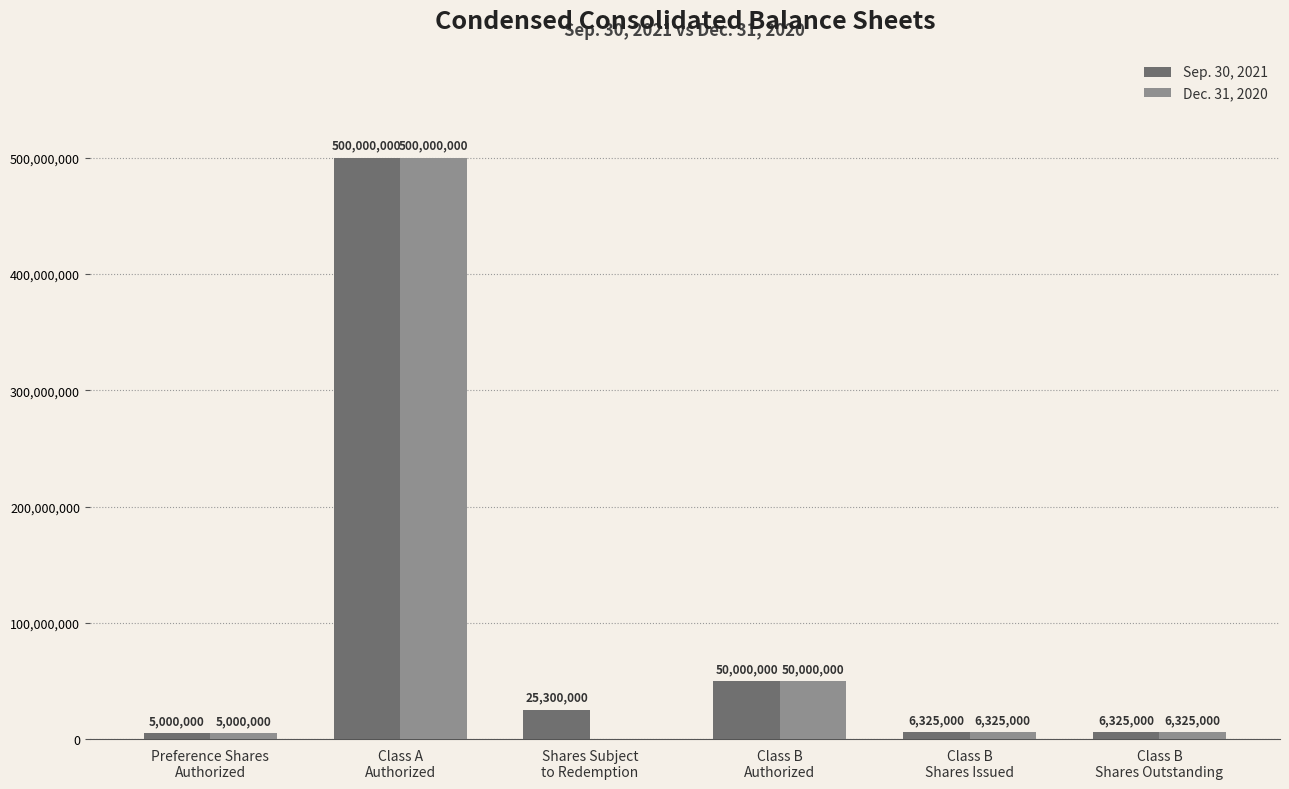

How many positive values does the Dec. 31, 2020 series have?

5